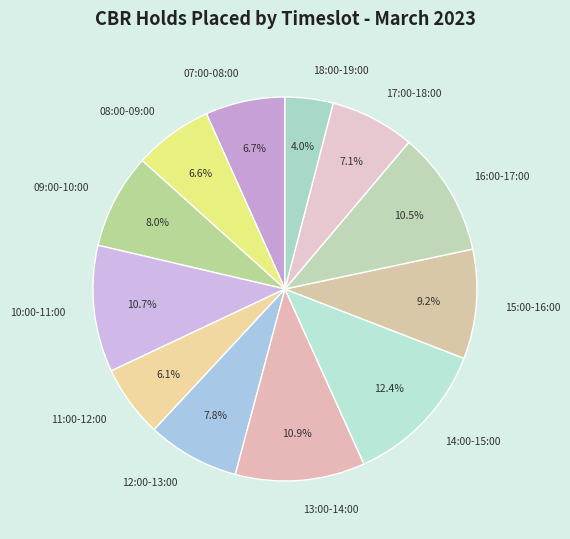

To the nearest percent, what portion does 10:00-11:00 represent?

11%